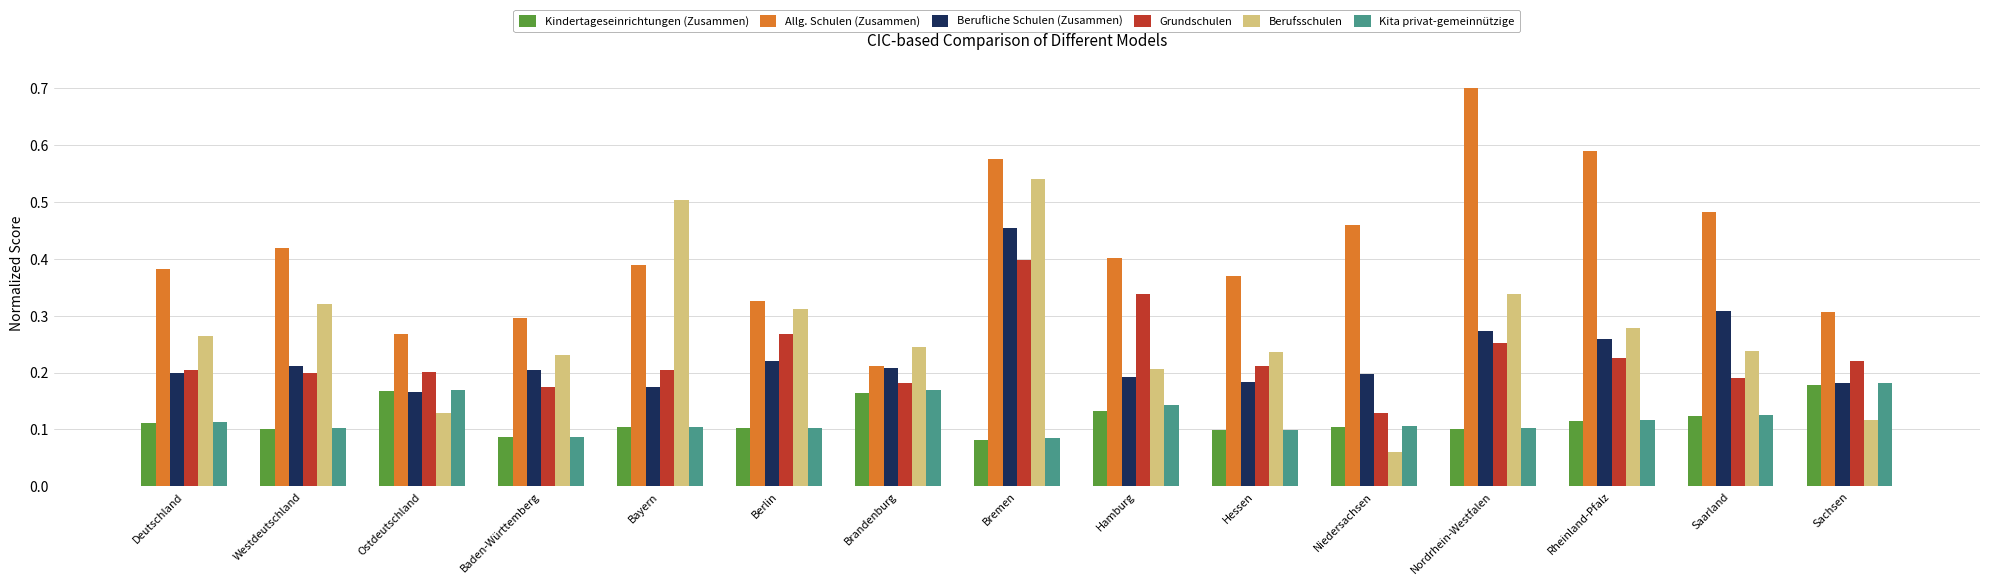

True or false: Grundschulen has a value of 0.4 at Berlin.

False